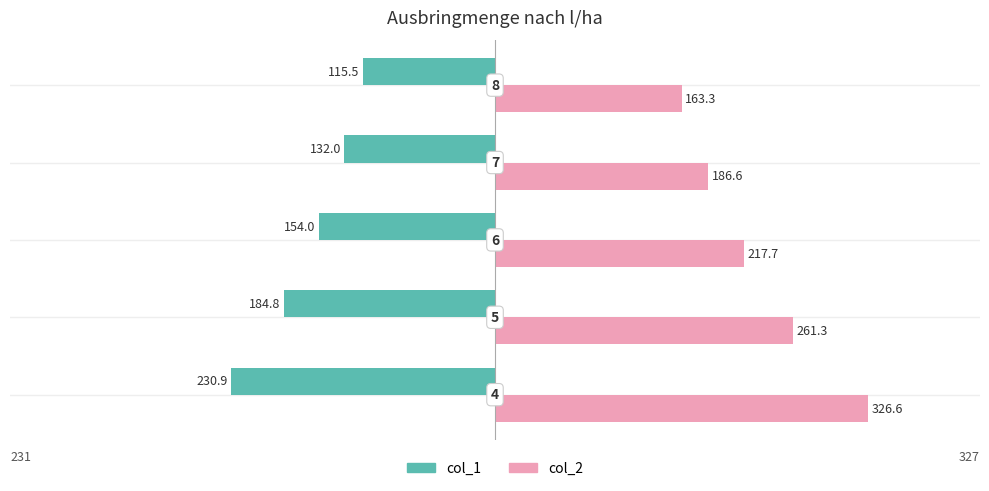

What is the average value of the col_2 series?

231.1